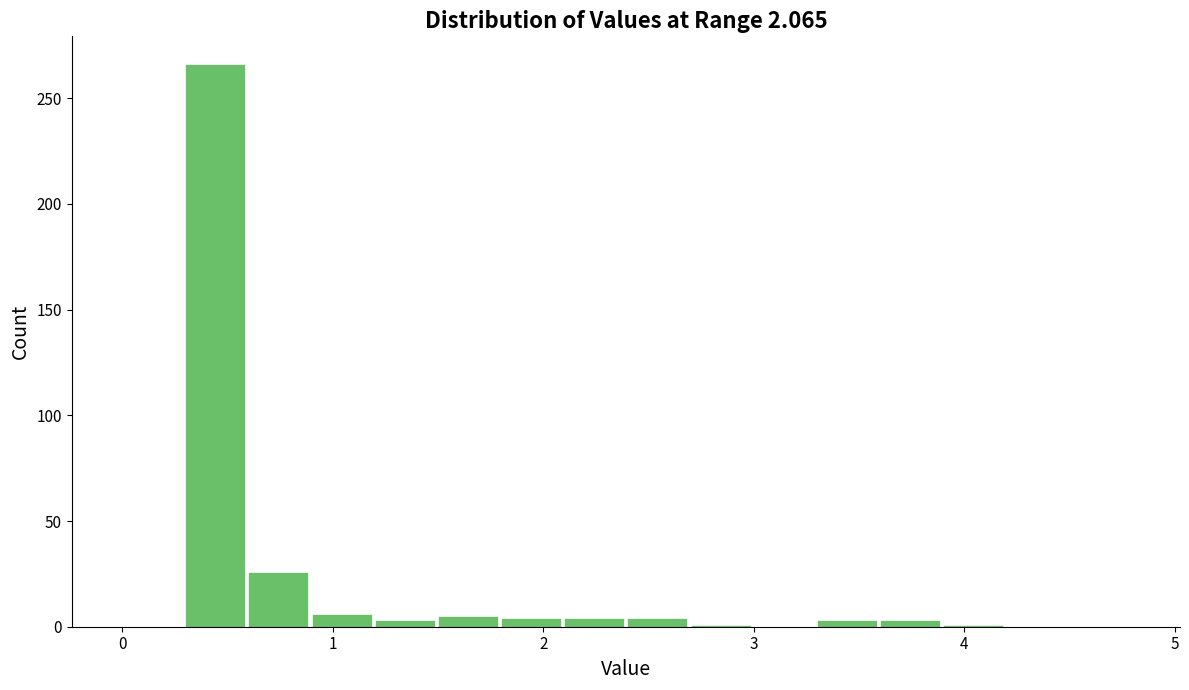

Around what value on the x-axis is the tallest bar? Give the approximate position of its centre, as read against the axis.

0.4